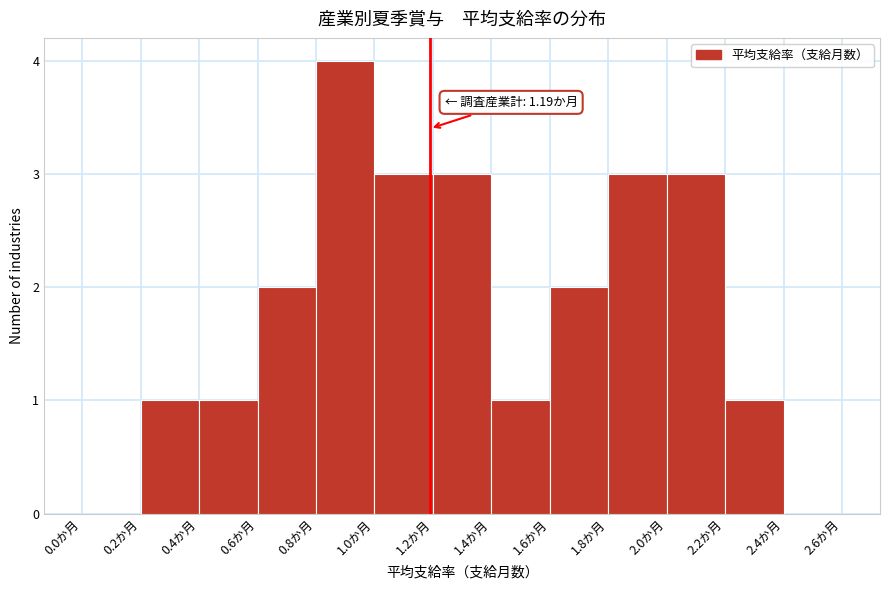

Which range on the x-axis has the tallest bar?

0.8 to 1.0